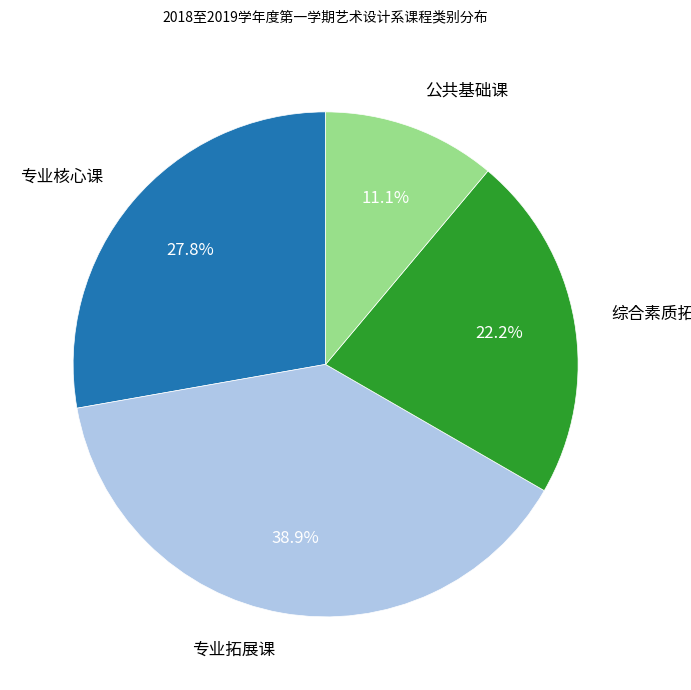

Does any single category account for the majority?

No